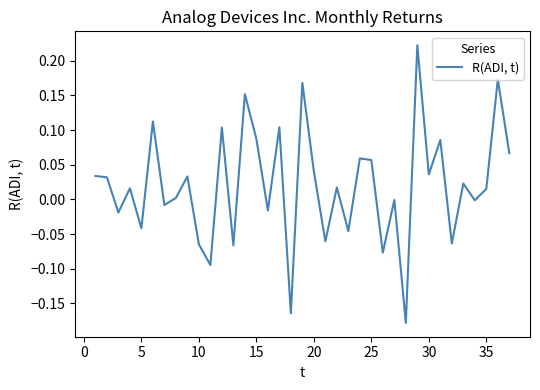

Does the chart display data point markers on the line(s)?

No